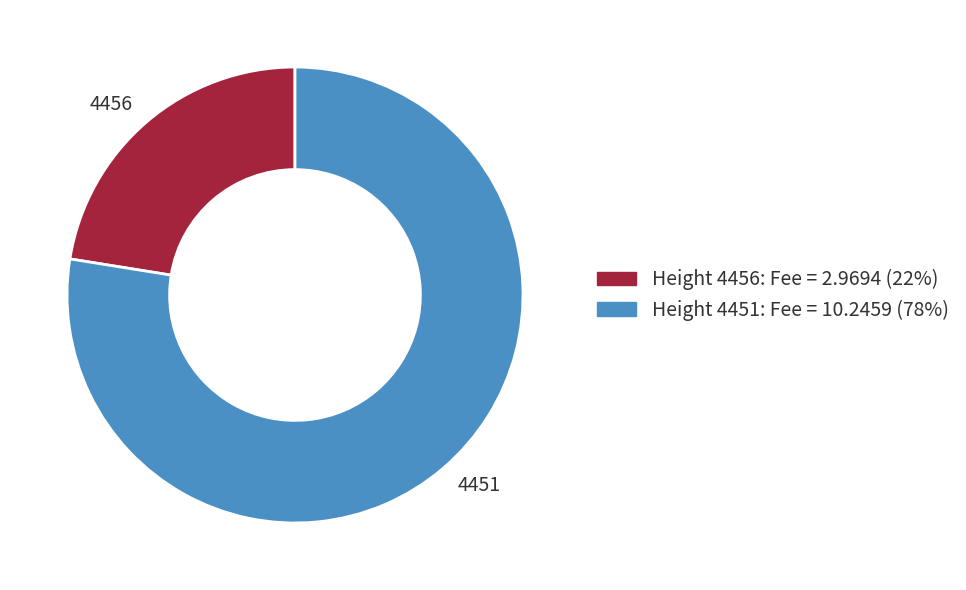

What is the smallest slice in the pie chart?

Height 4456: Fee = 2.9694 (22%)